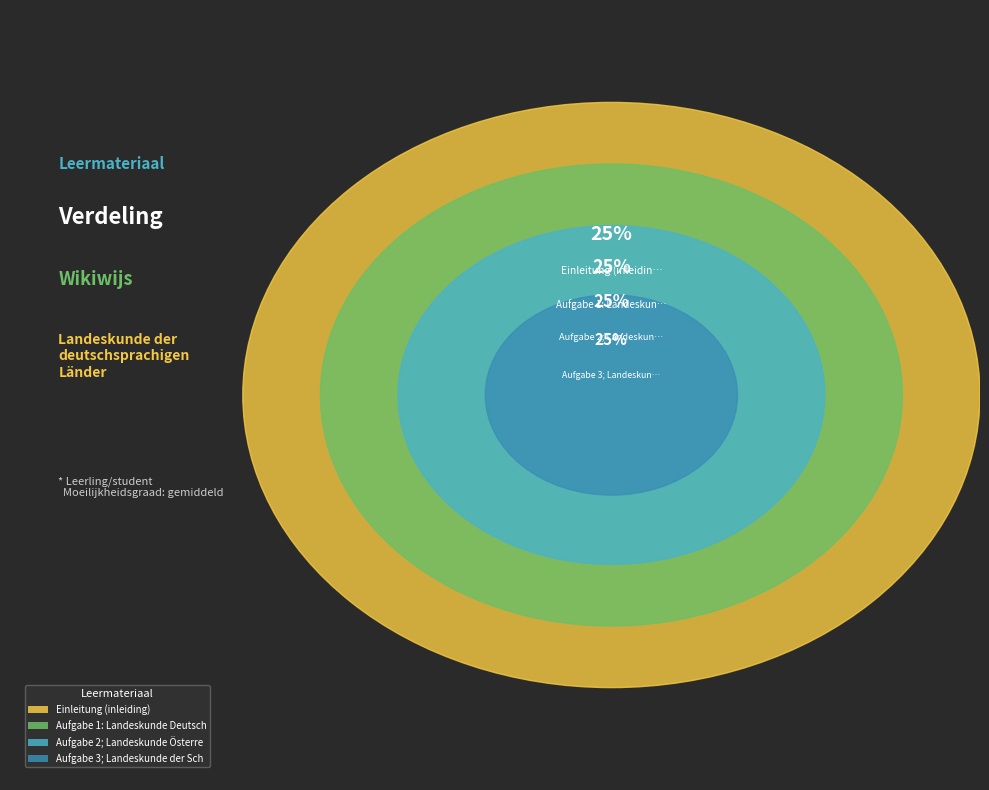

Count the number of slices in the pie.

4